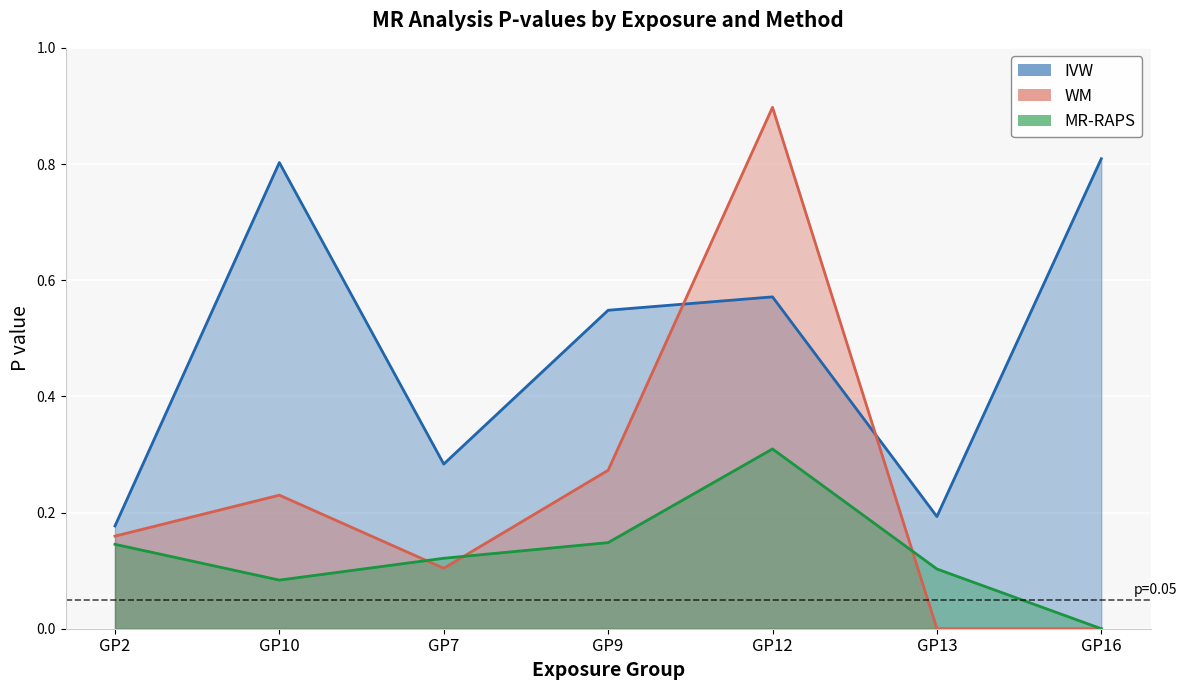

True or false: IVW and MR-RAPS intersect in this chart.

False